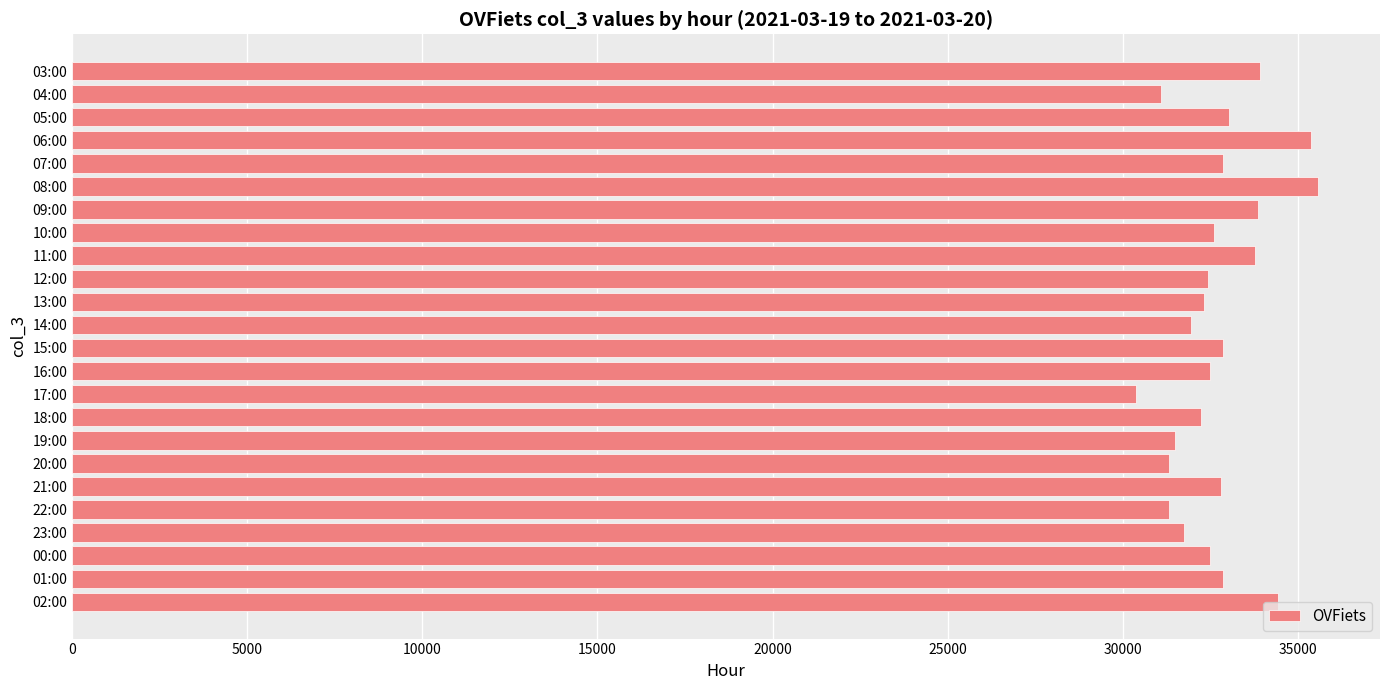

What is the sum of all values?

785316